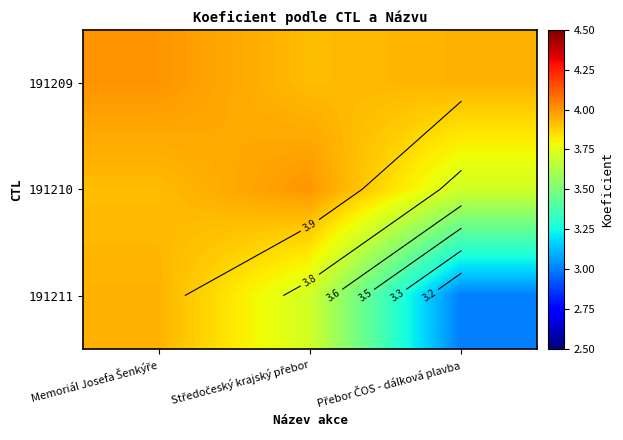

Which series has the largest range (max minus min)?

191211